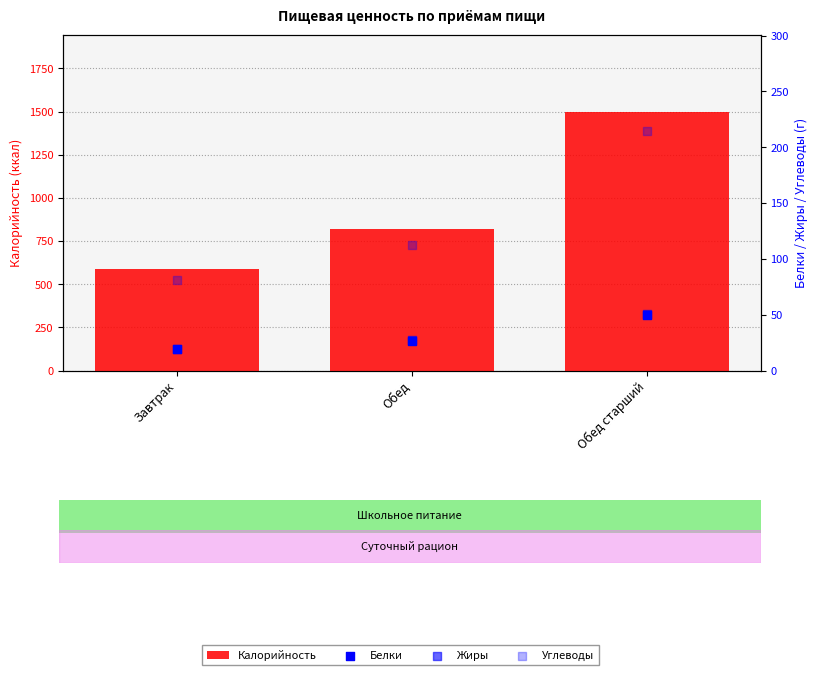

What is the total value across all series at Обед?

988.7